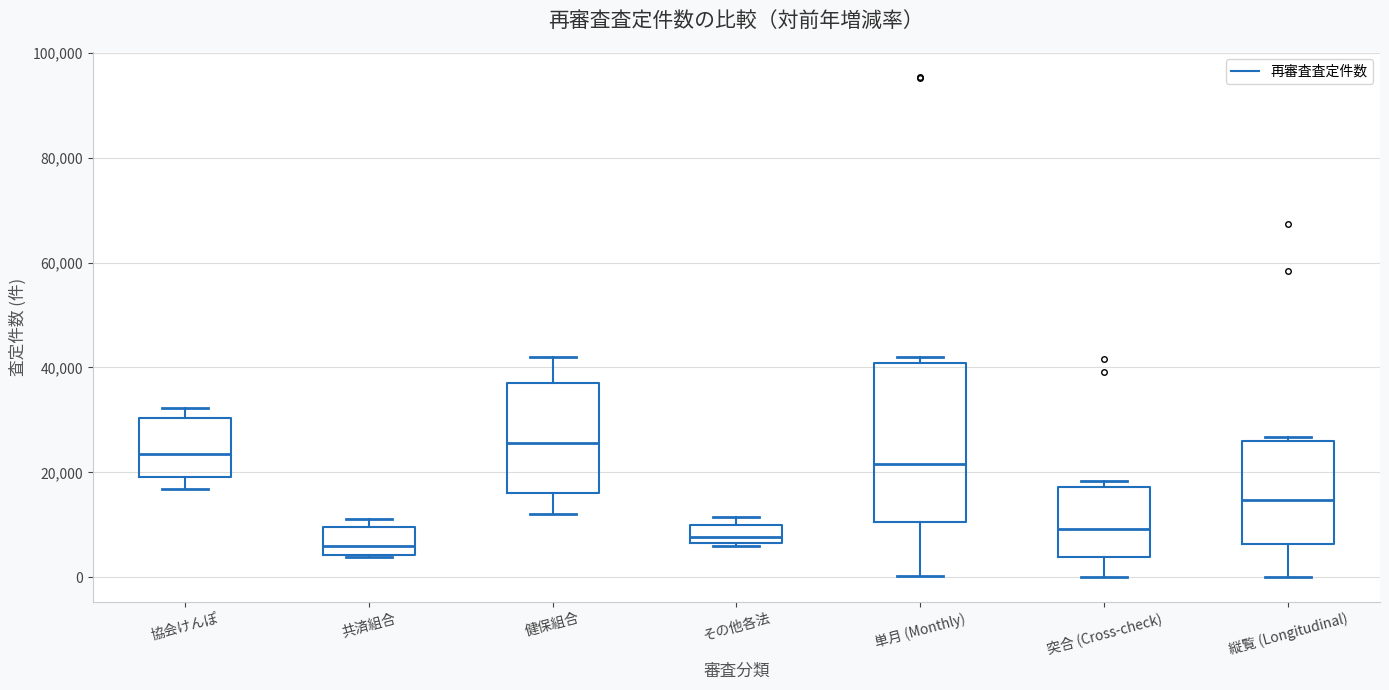

Where is the lower edge of the box for 単月 (Monthly) on the y-axis? The values are not printed on the chart, so give them approximately, as read against the axis.

10000